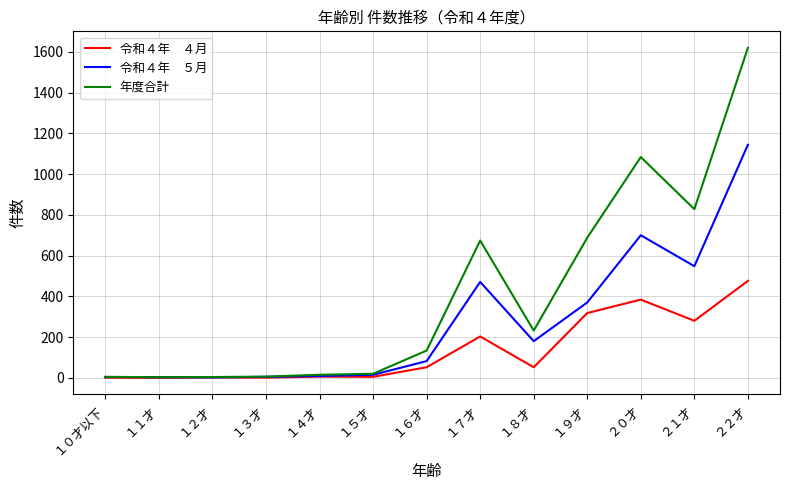

At which category is the sum across all series the highest?

２２才